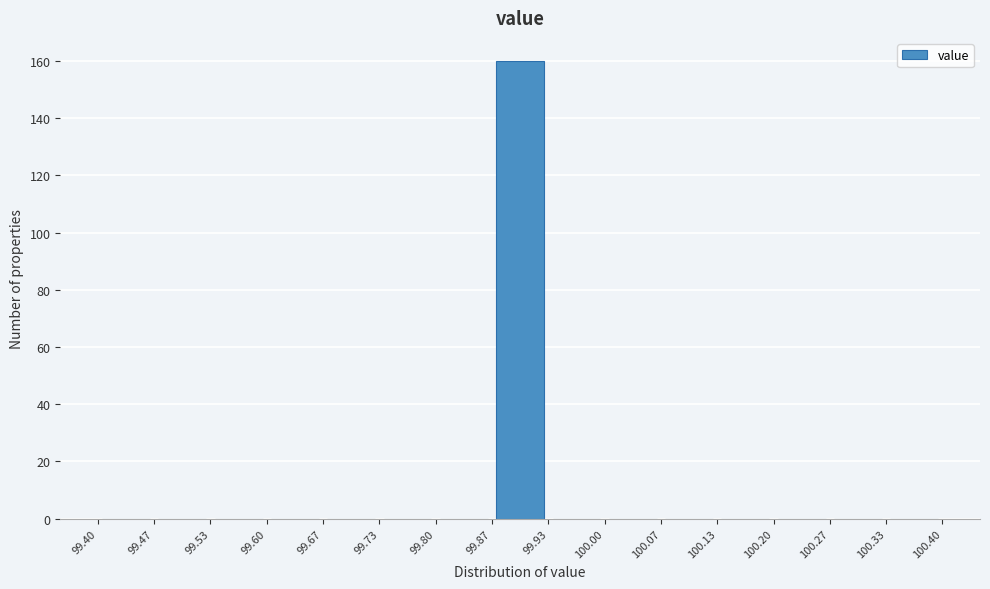

Reading left to right, transcribe this chart: for each bar, give the range it covers on the x-axis and its height. The values are not printed on the chart, so give them approximately, as read against the axis.

99.40 to 99.47: 0
99.47 to 99.53: 0
99.53 to 99.60: 0
99.60 to 99.67: 0
99.67 to 99.73: 0
99.73 to 99.80: 0
99.80 to 99.87: 0
99.87 to 99.93: 160
99.93 to 100.00: 0
100.00 to 100.07: 0
100.07 to 100.13: 0
100.13 to 100.20: 0
100.20 to 100.27: 0
100.27 to 100.33: 0
100.33 to 100.40: 0